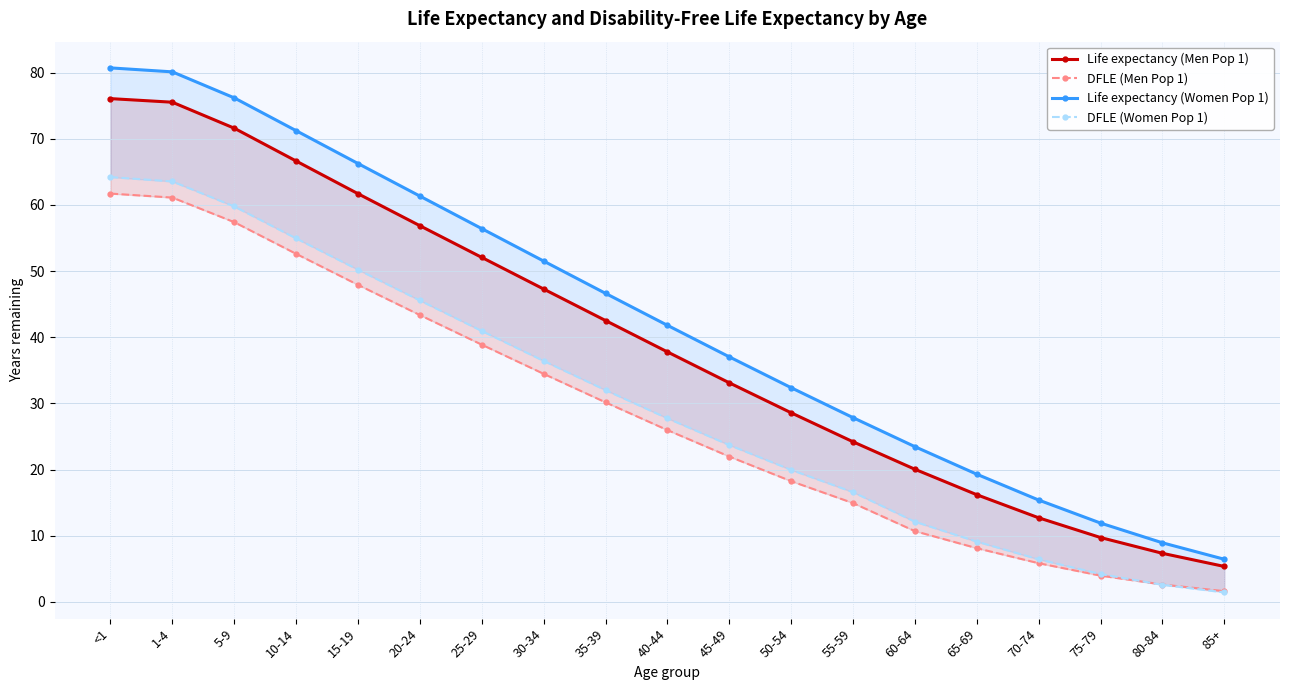

What position from the right is 20-24?

14